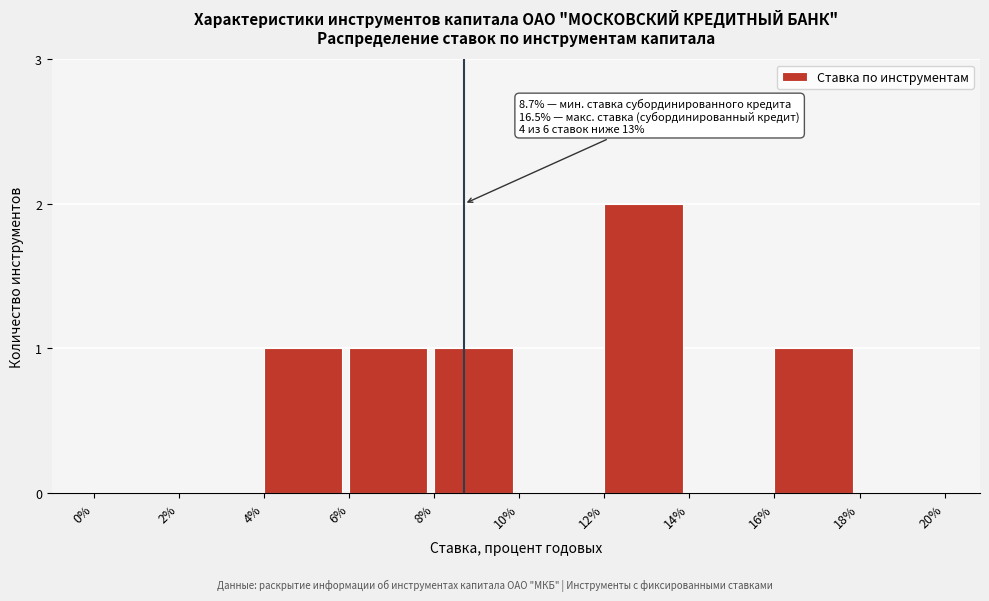

Reading left to right, extract all data points from this chart.

0%=0	2%=0	4%=1	6%=1	8%=1	10%=0	12%=2	14%=0	16%=1	18%=0